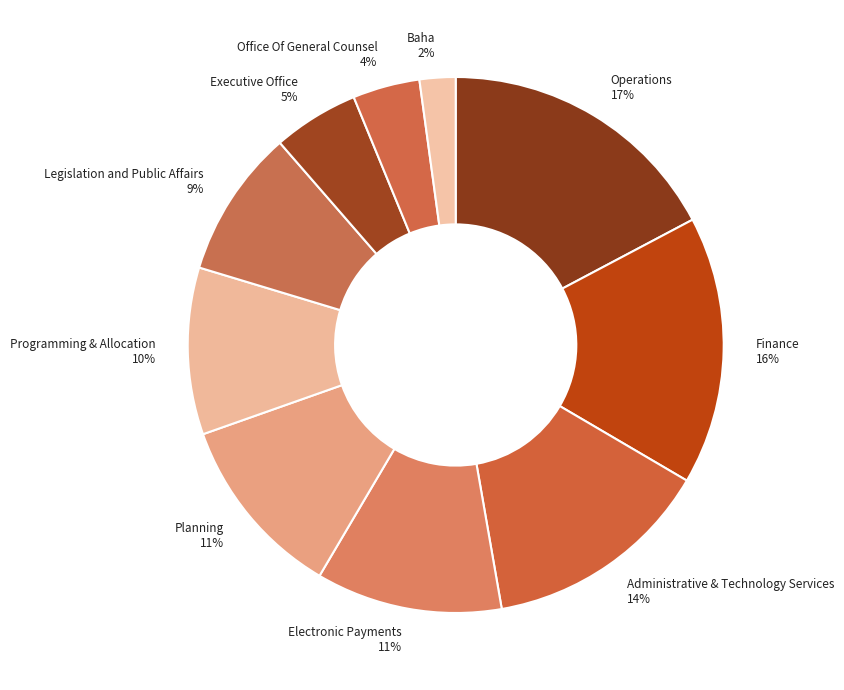

The Administrative & Technology Services slice represents 14% of the pie. True or false?

True